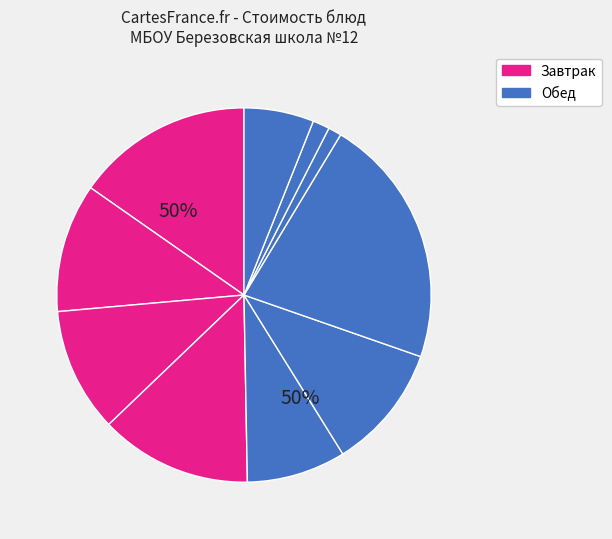

The Кнели с рисом slice represents 8% of the pie. True or false?

False